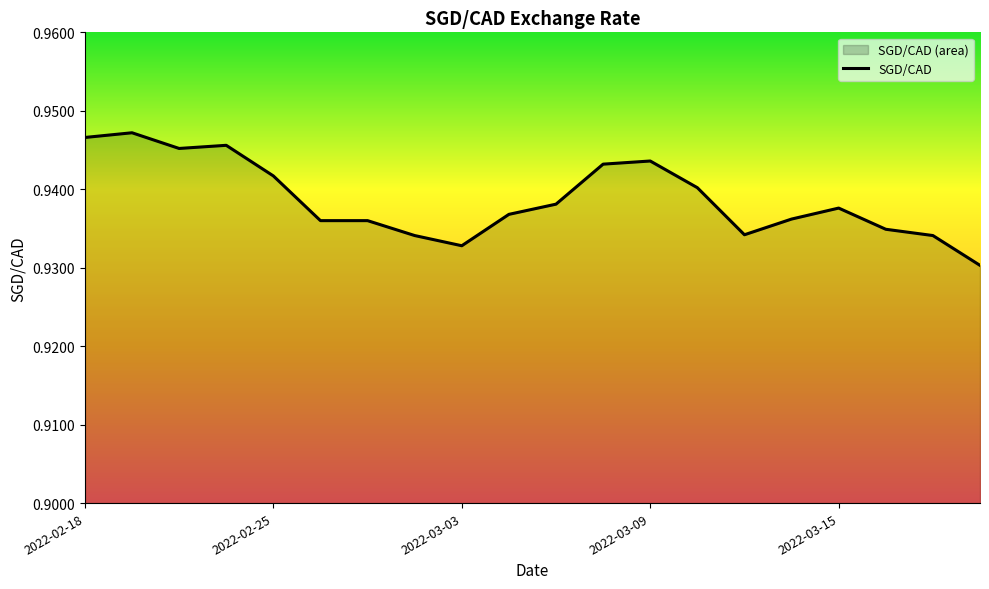

Does the chart have visible grid lines?

No